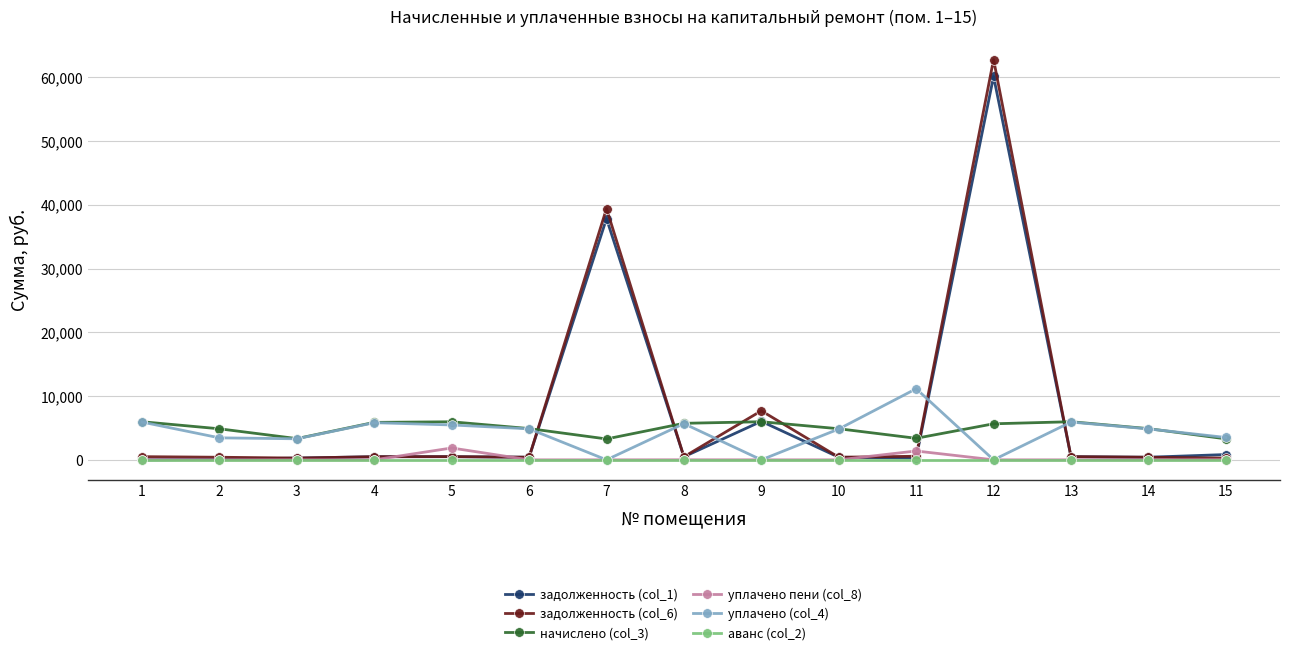

How many data points in задолженность (col_1) are less than 480?

7